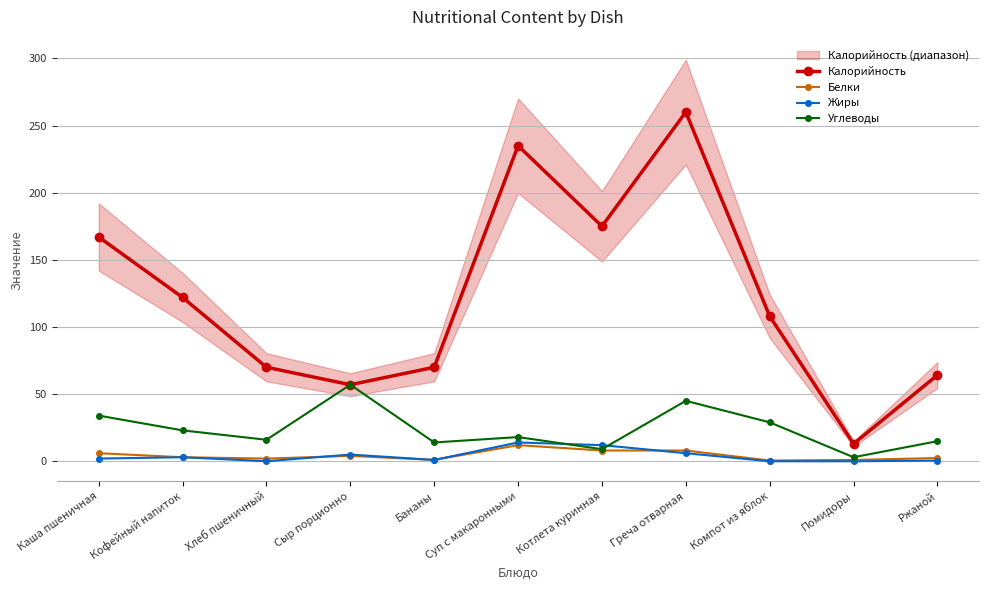

What is the value of the Белки point at the 5th from the left?

1.0